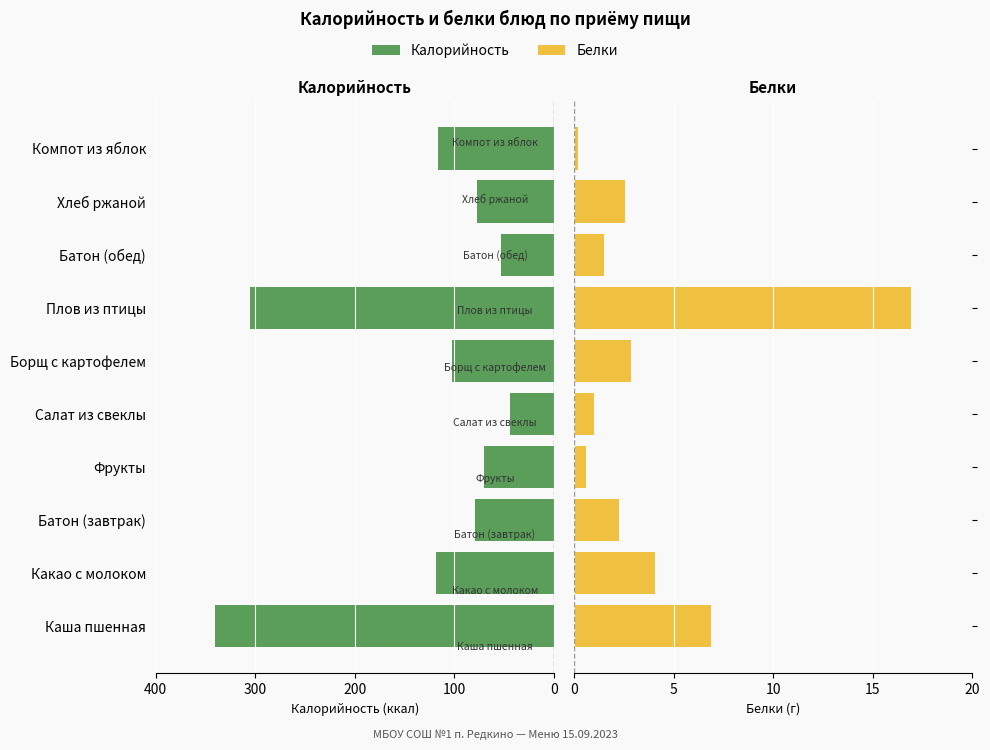

How many data points in Калорийность are above 102?

5